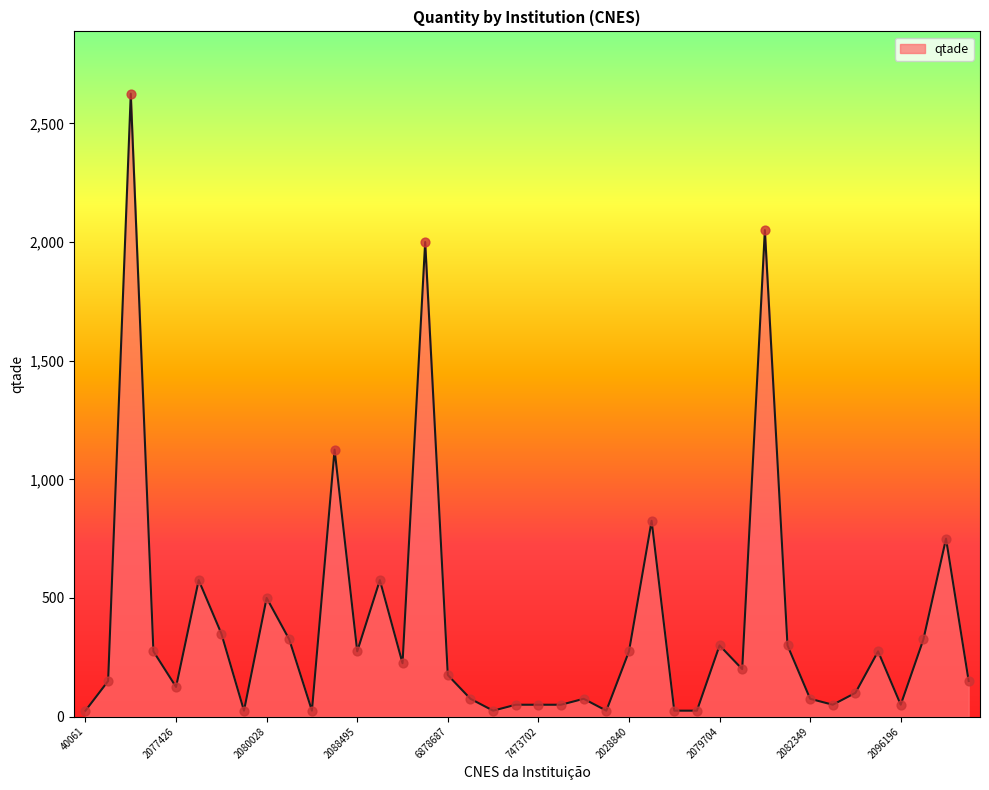

What is the greatest value displayed?

2625